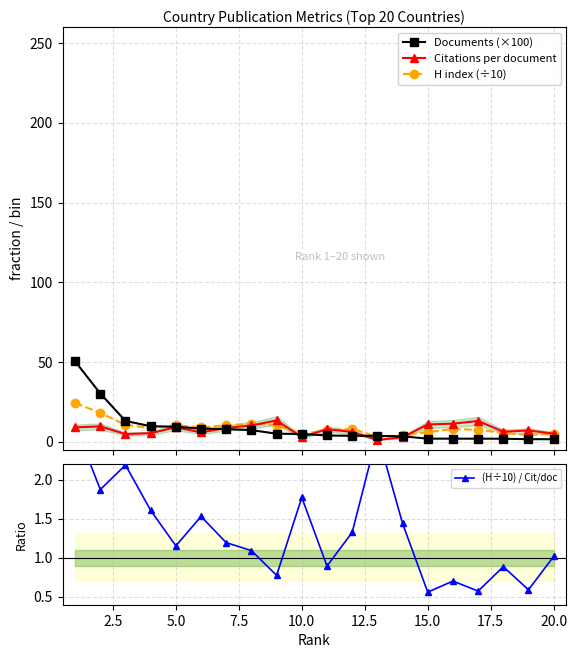

In H index (÷10), how many points are lower than both neighbors (excluding endpoints)?

5